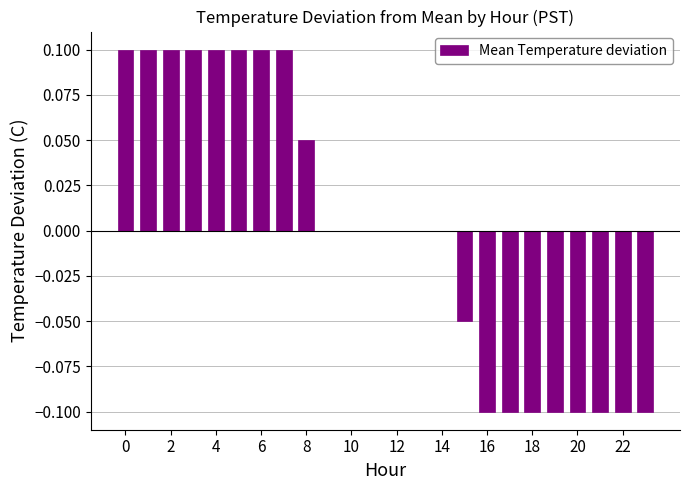

True or false: the data shows 0.0 at 12.

True